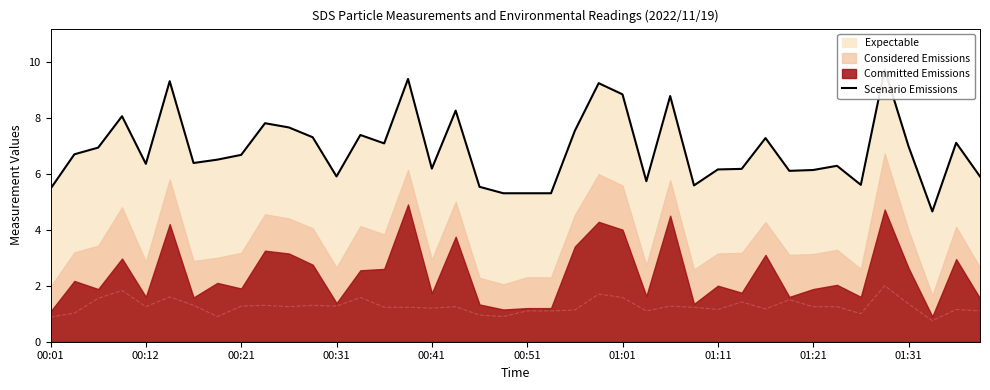

How many values are below 6?

11